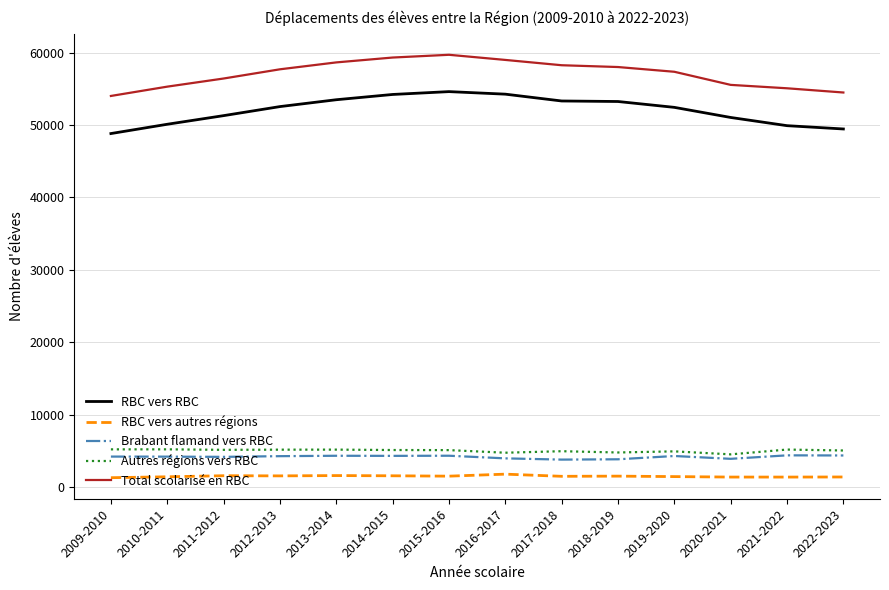

What is the average value of the Autres régions vers RBC series?

5005